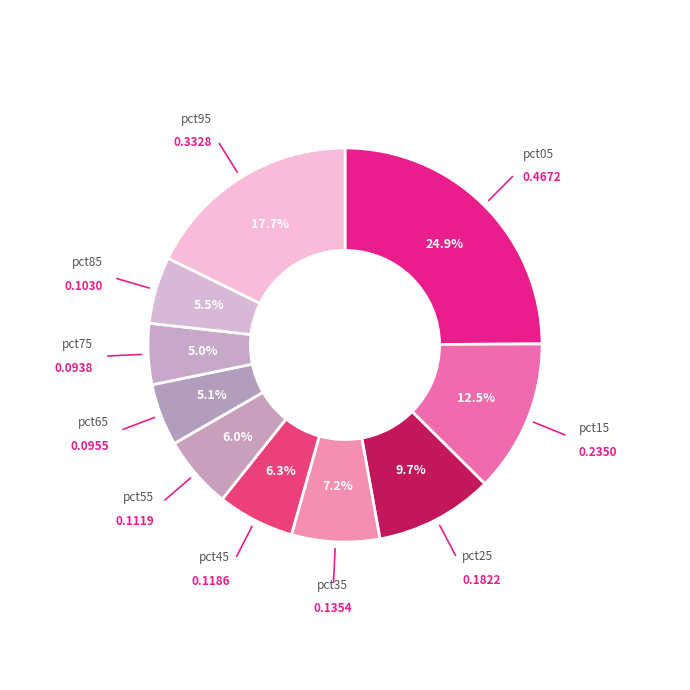

Is the sum of pct45 and pct85 greater than half?

No